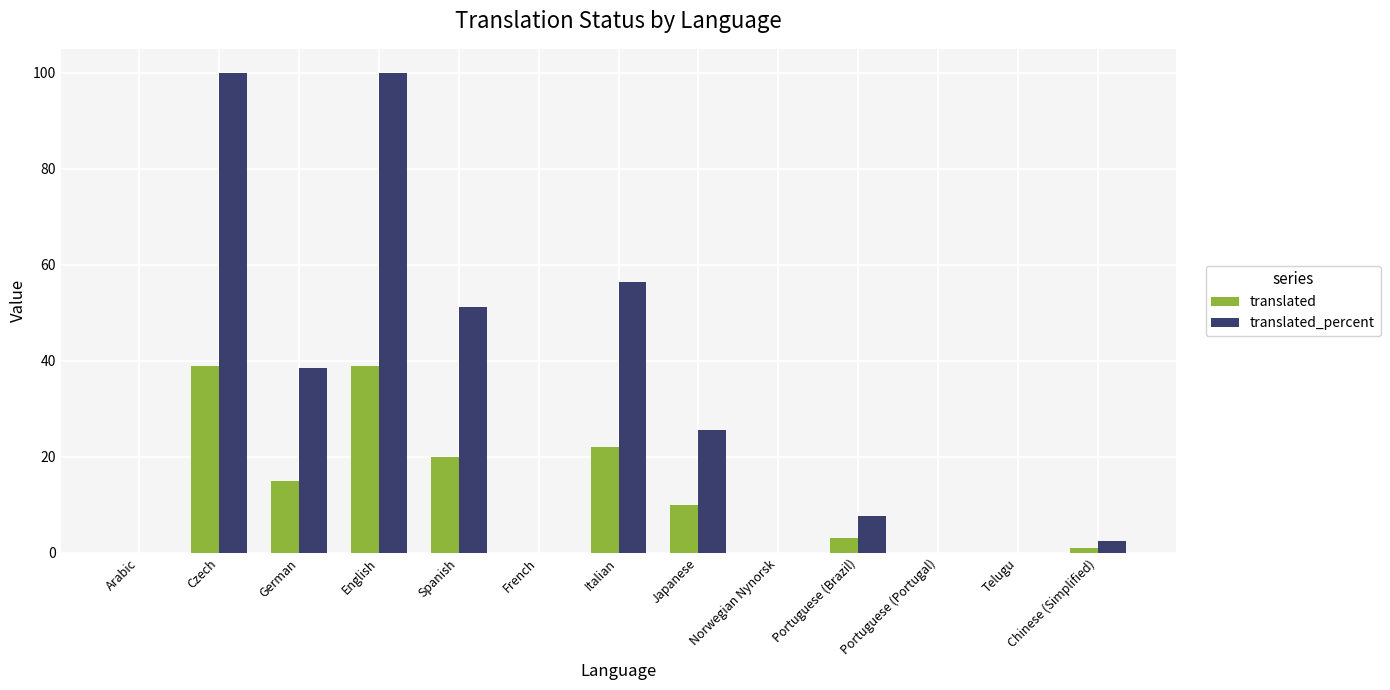

The translated_percent series shows 100.0 at Czech. True or false?

True